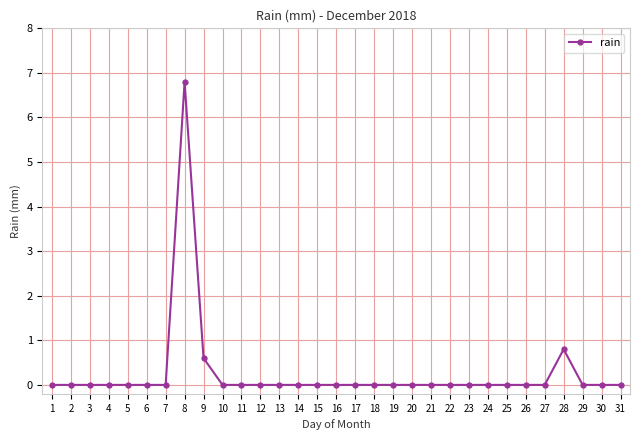

Between 21 and 28, which is larger?

28